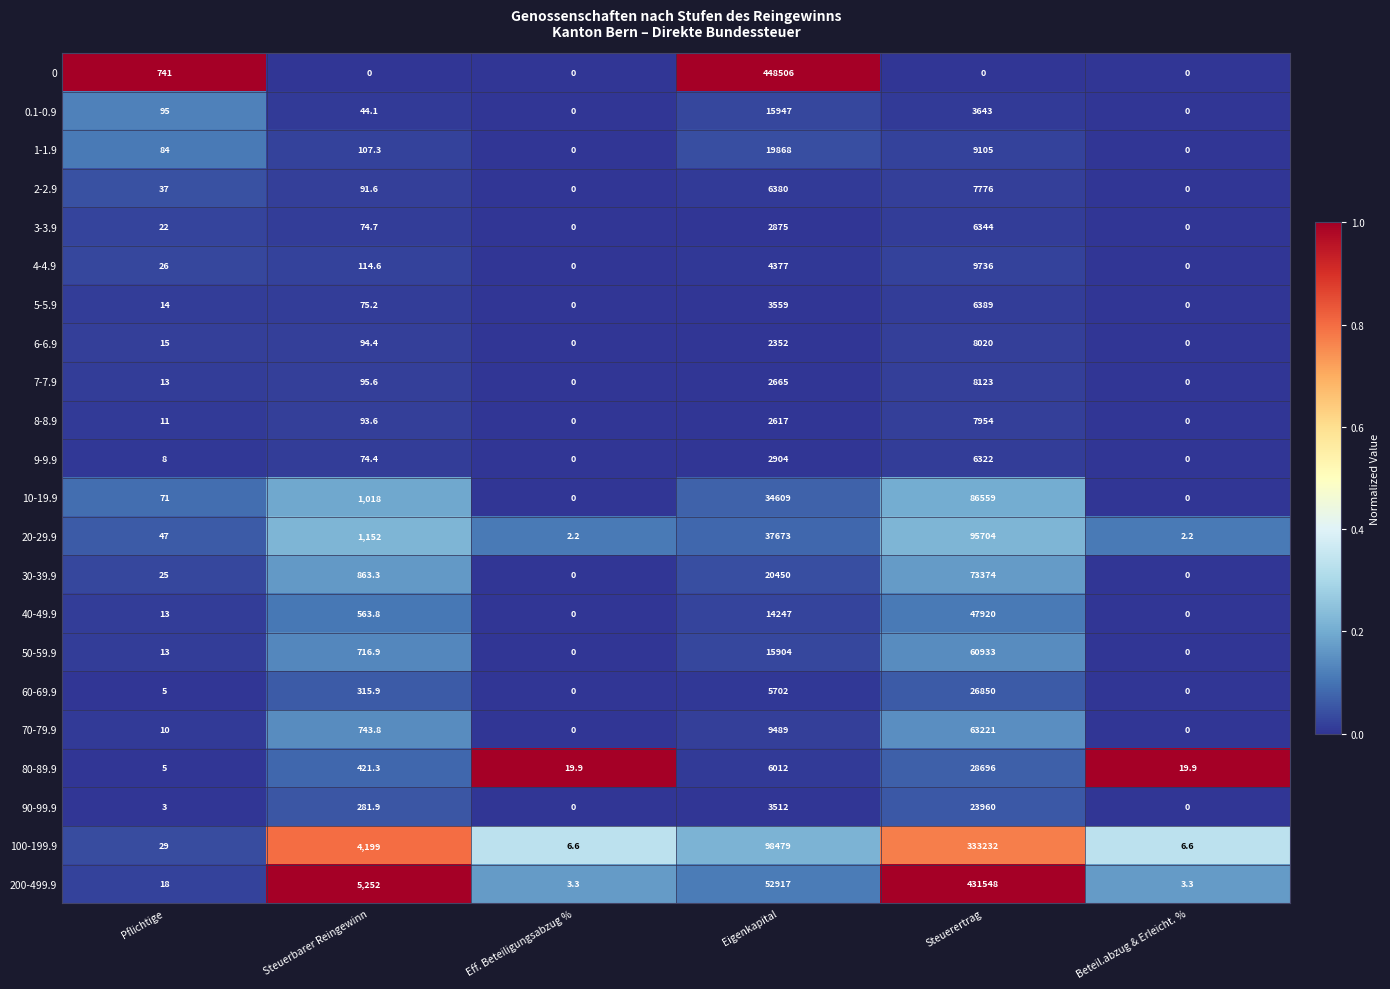

What is the spread (max minus min) of values at Beteil.abzug & Erleicht. %?

19.9